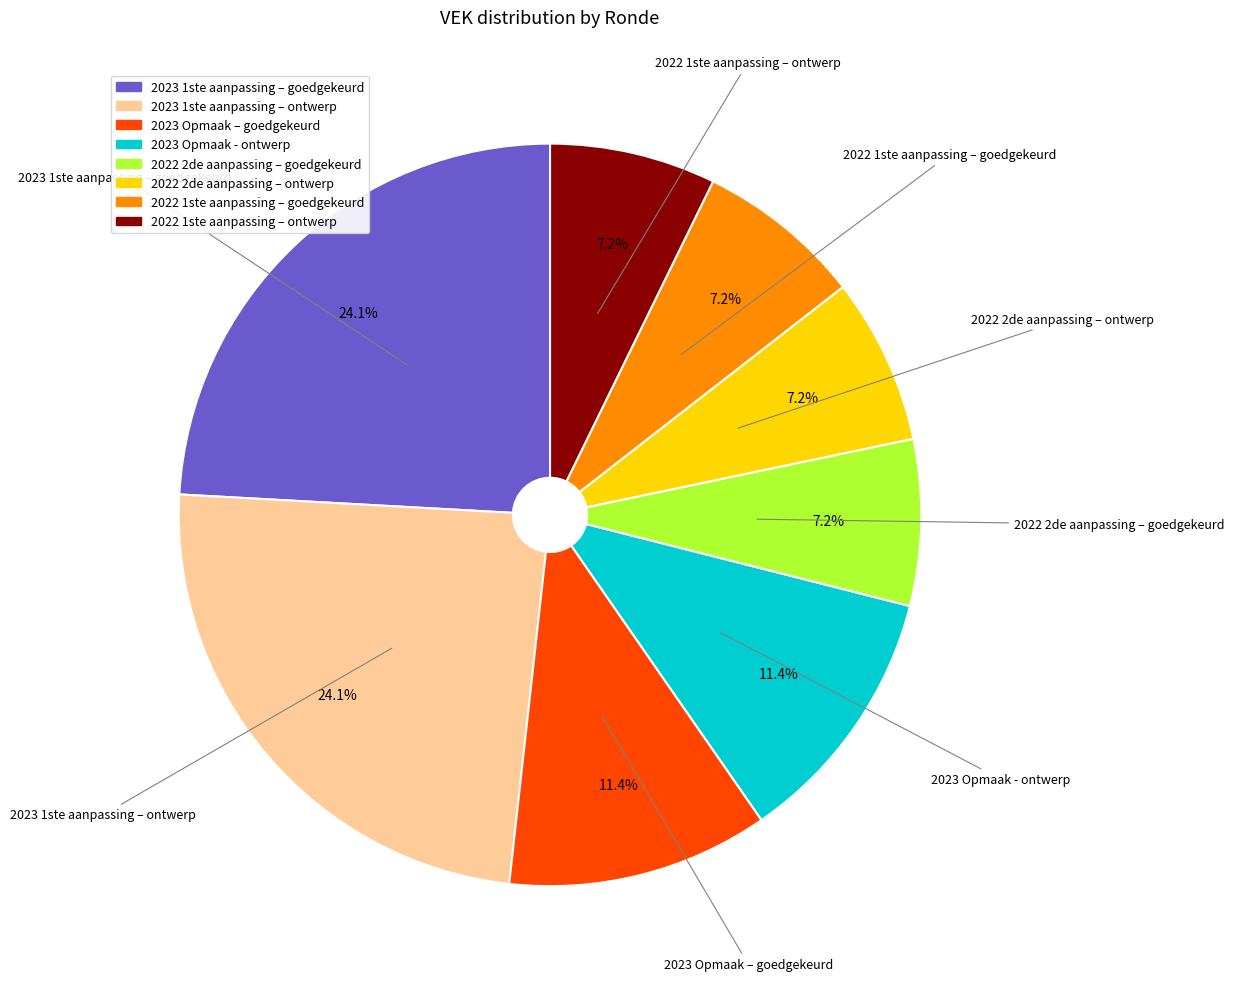

Does any single category account for the majority?

No